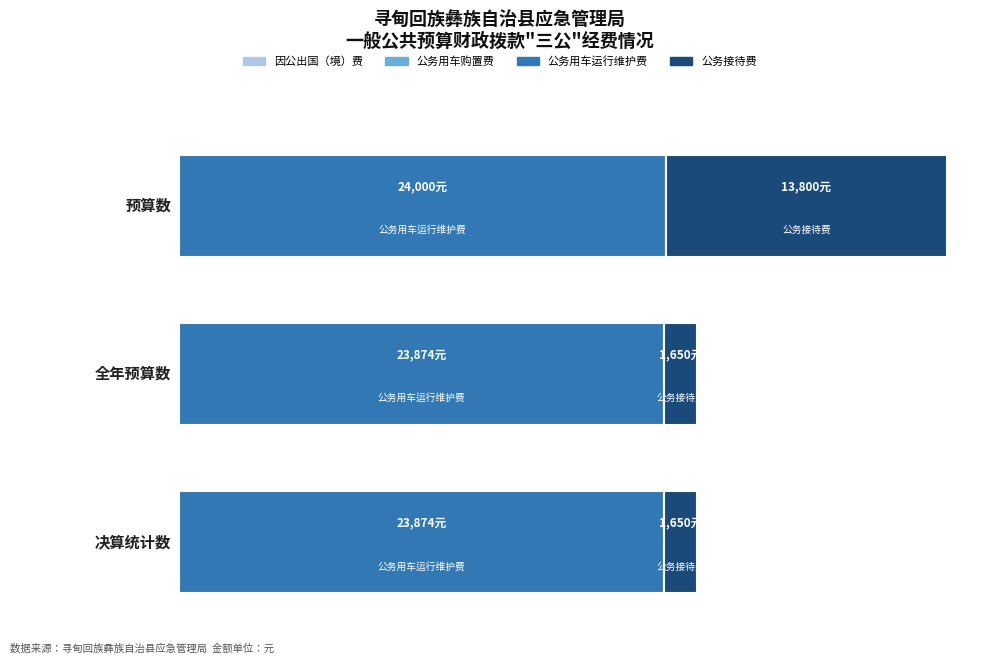

Count the number of data series in this chart.

4